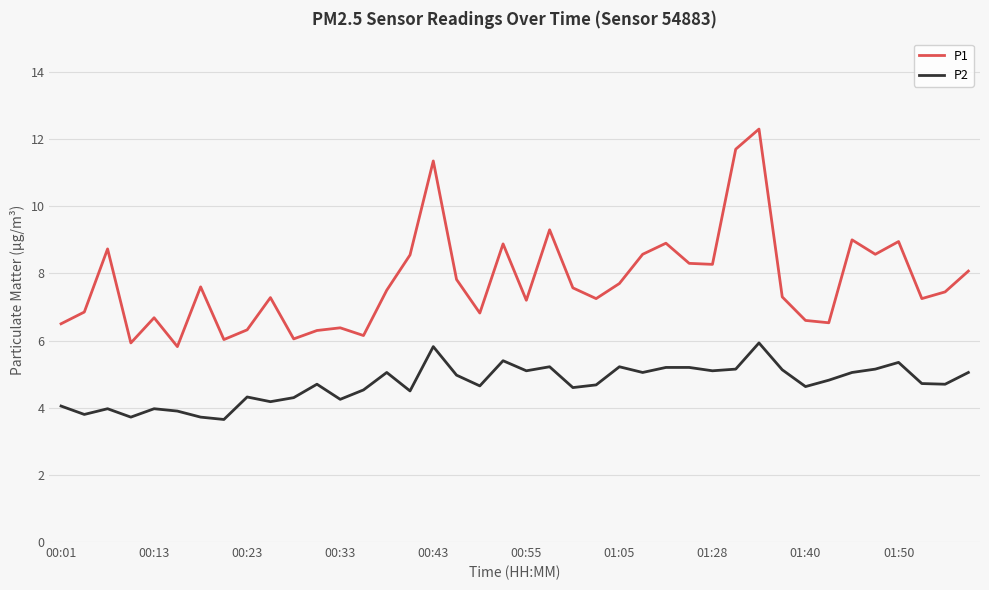

What is the sum of all P2 values?

188.5